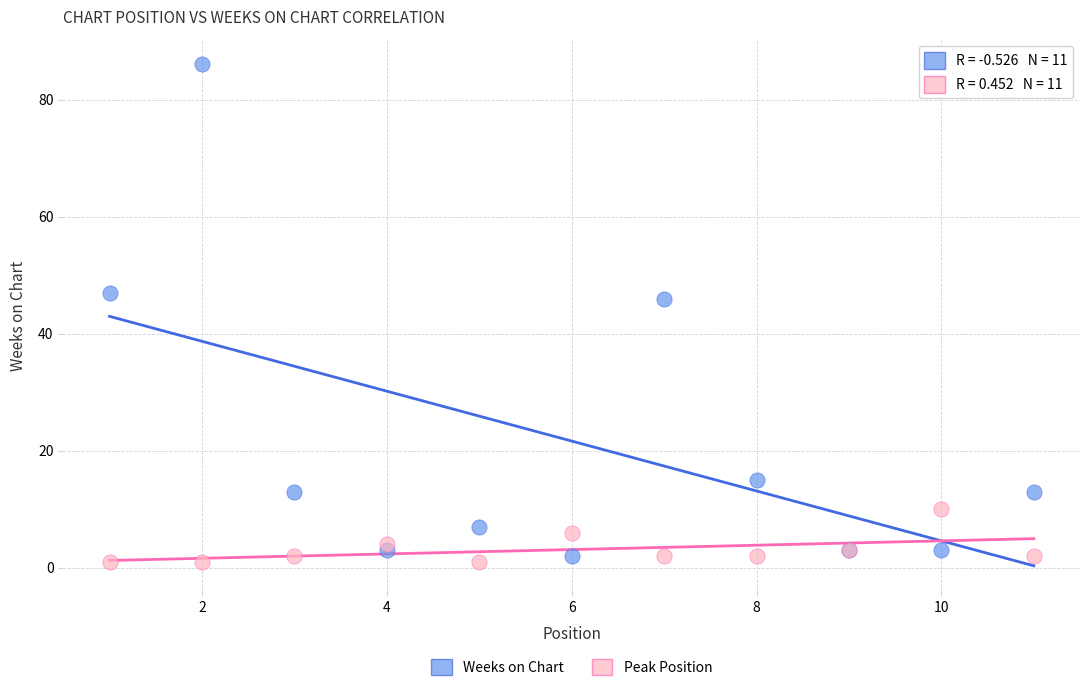

In the Weeks on Chart series, what Y value is closest to 44?

46